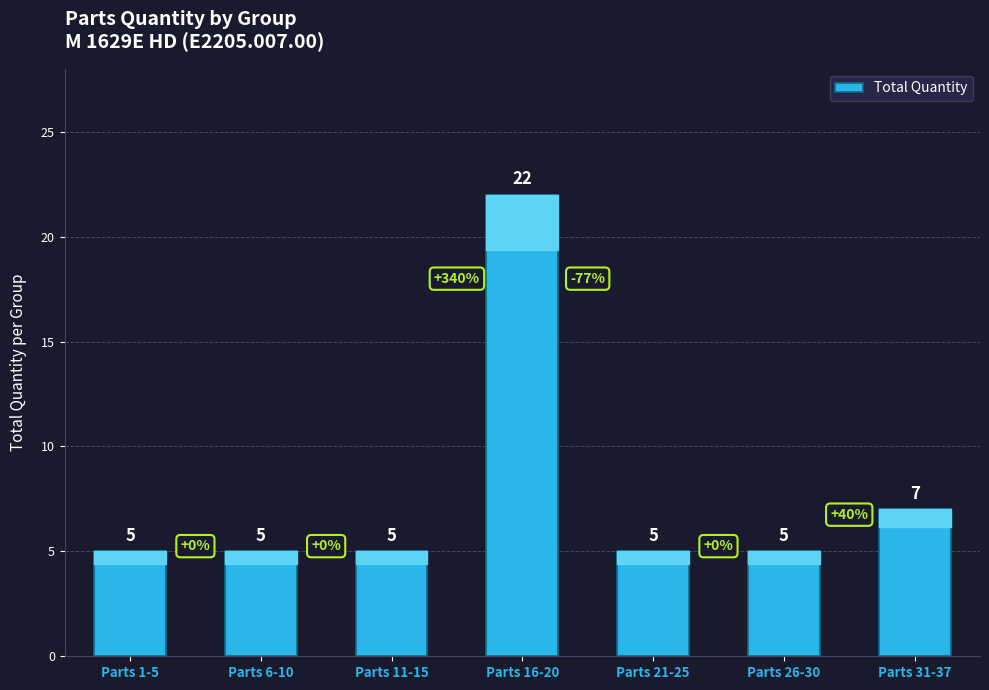

Reading left to right, extract all data points from this chart.

5	5	5	22	5	5	7